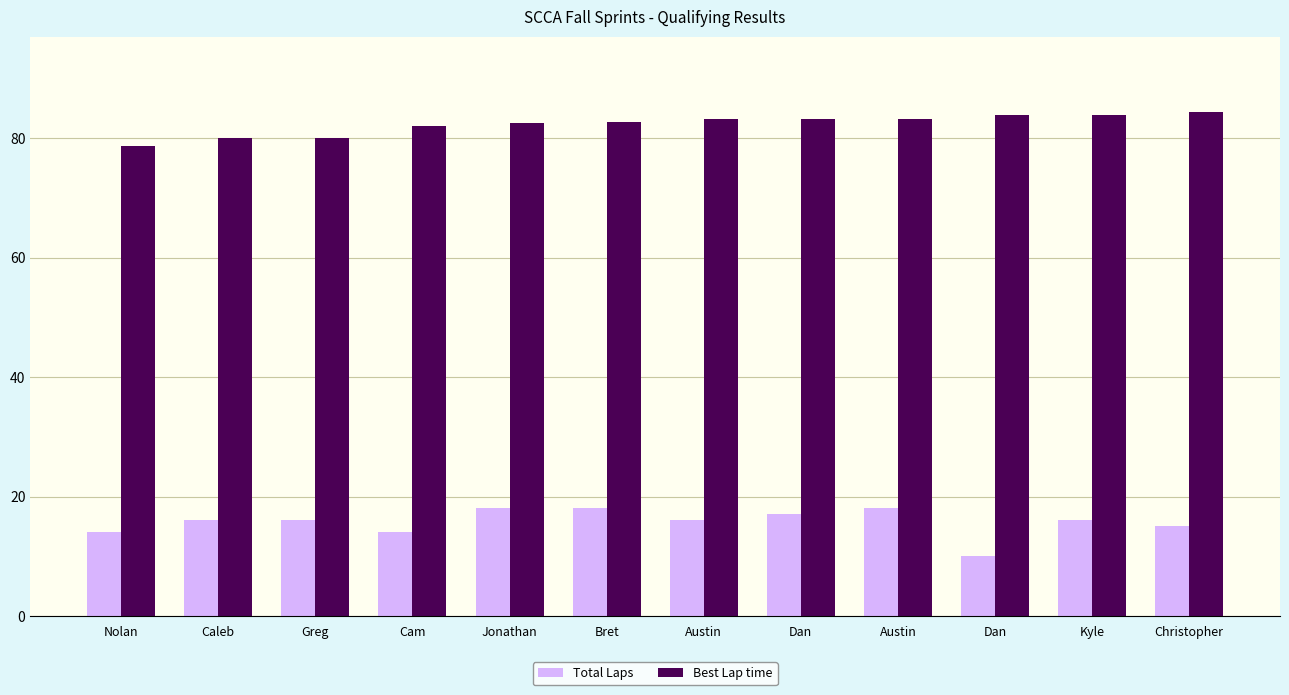

What is the label of the 12th bar from the left?

Christopher